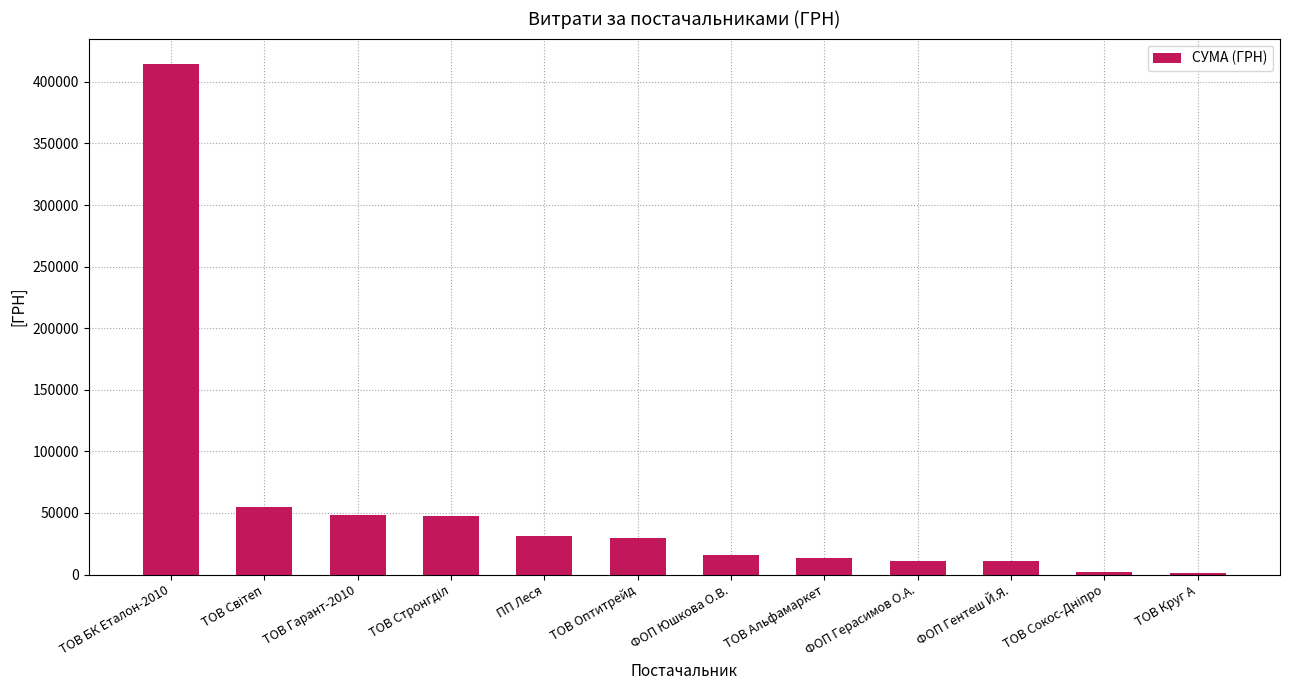

Are the bars grouped side by side (vs. stacked)?

No